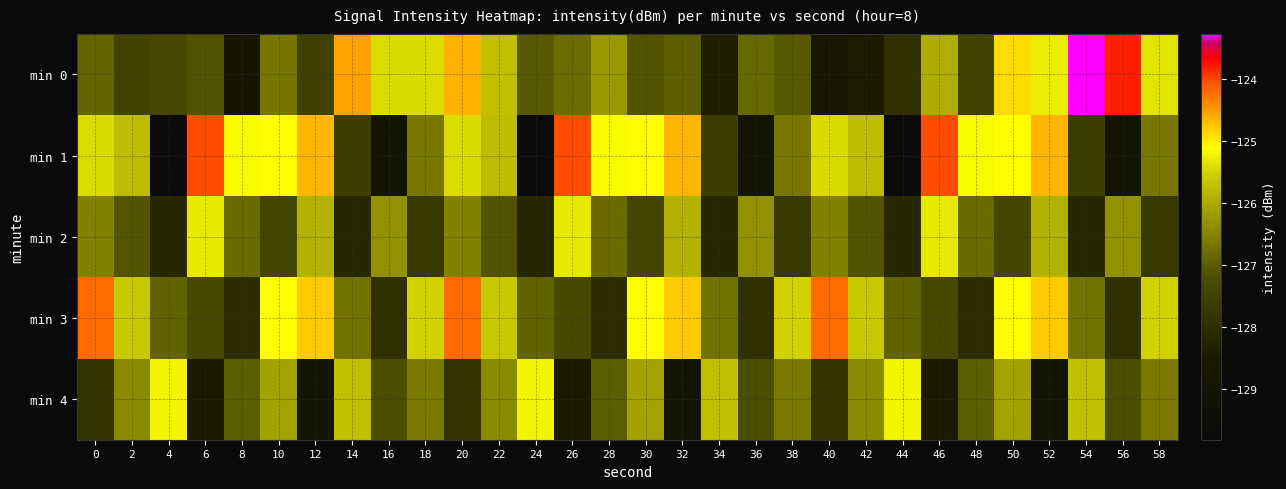

Which category has the highest value across all series?

54